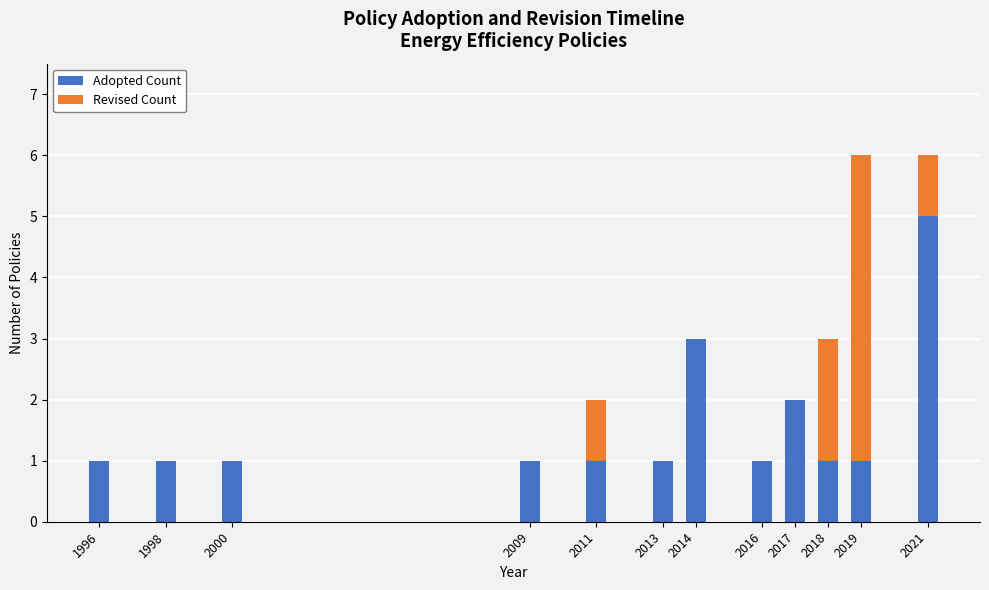

What is the sum of the Adopted Count values at 1998 and 2017?

3